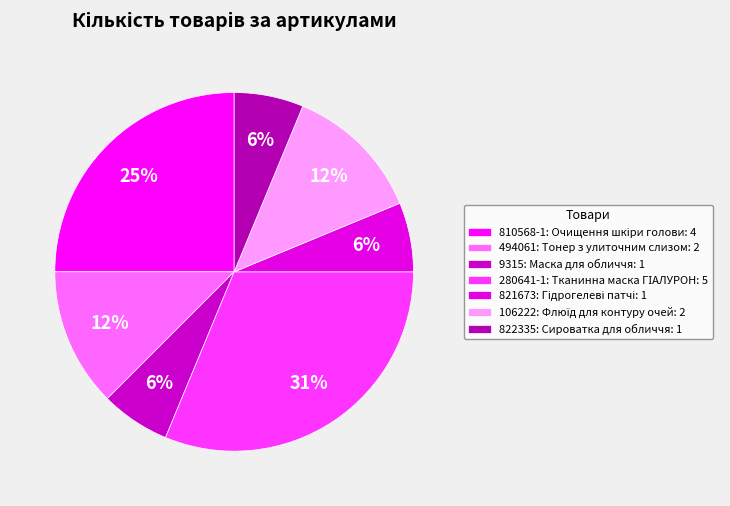

Rank the categories by value from highest to lowest.

280641-1: Тканинна маска ГІАЛУРОН, 810568-1: Очищення шкіри голови, 494061: Тонер з улиточним слизом, 106222: Флюїд для контуру очей, 9315: Маска для обличчя, 821673: Гідрогелеві патчі, 822335: Сироватка для обличчя